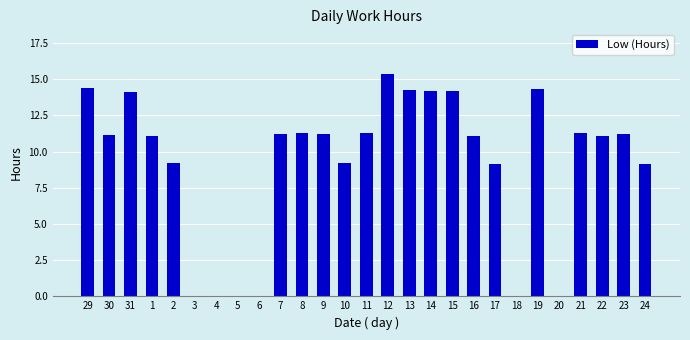

The value at 10 is 9.2. True or false?

True